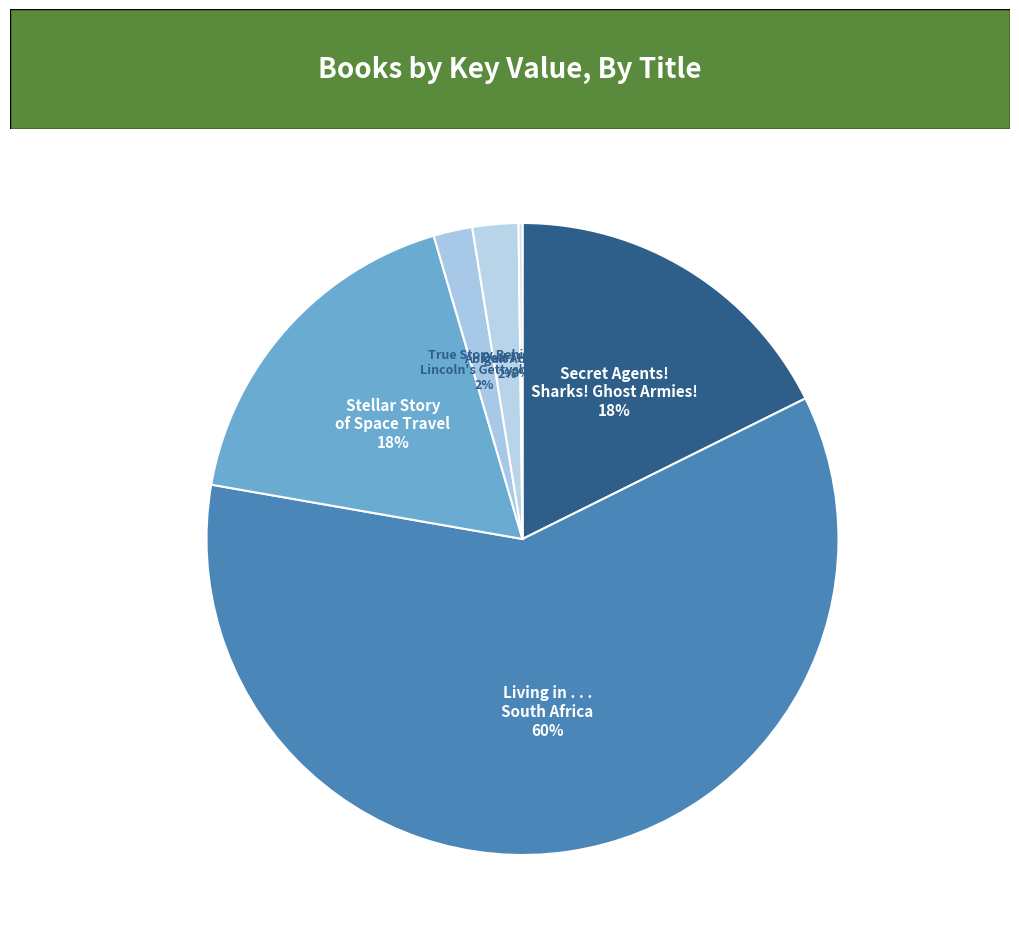

Is there any slice that represents more than half of the pie?

Yes